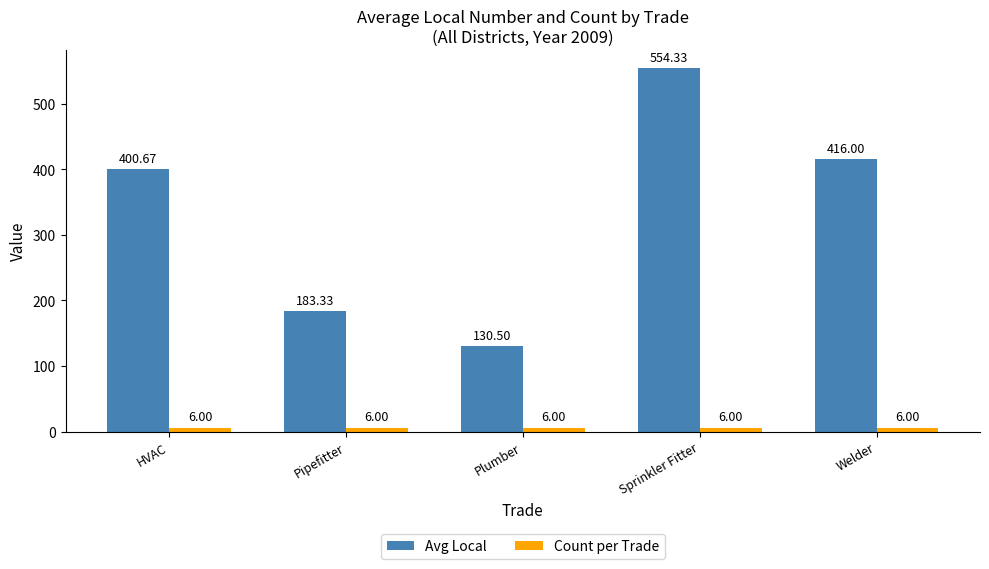

Reading left to right, what are all the values shown in this chart?

Avg Local: HVAC=400.7	Pipefitter=183.3	Plumber=130.5	Sprinkler Fitter=554.3	Welder=416.0
Count per Trade: HVAC=6.0	Pipefitter=6.0	Plumber=6.0	Sprinkler Fitter=6.0	Welder=6.0